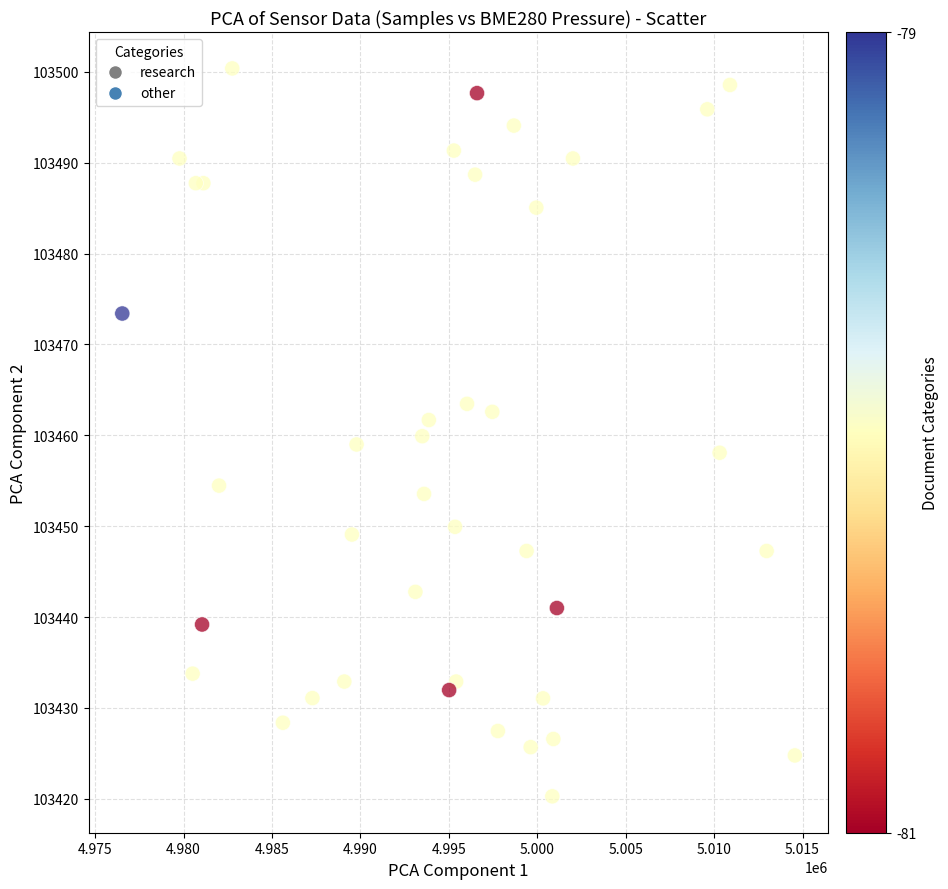

What is the range of X values (max minus min)?

38028.0